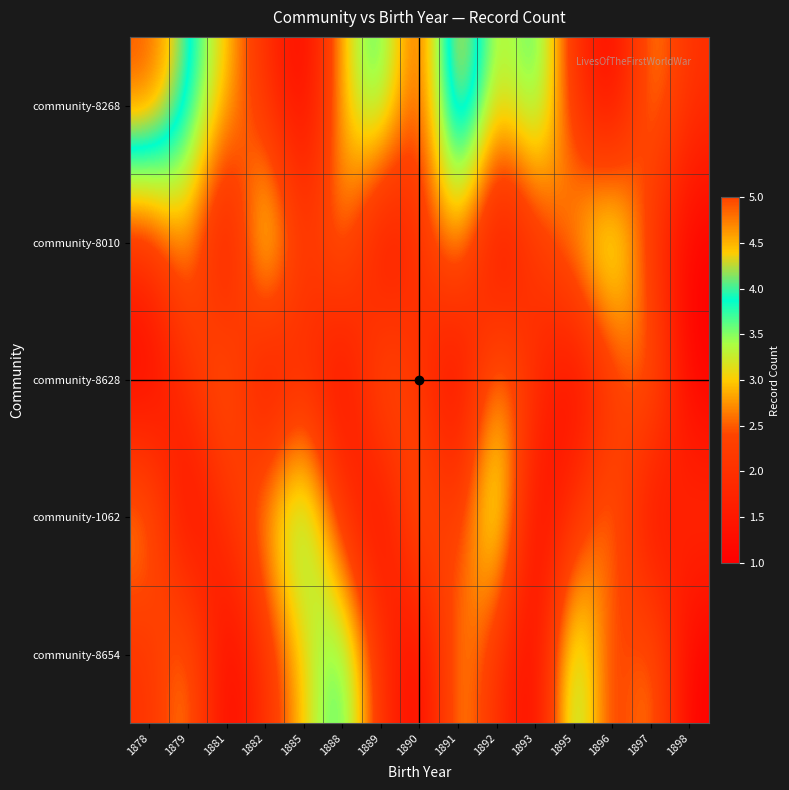

Reading left to right, what are all the values shown in this chart?

community-8268: 1878=5	1879=4	1881=3	1882=2	1885=1	1888=3	1889=4	1890=2	1891=5	1892=3	1893=4	1895=2	1896=1	1897=3	1898=2
community-8010: 1878=2	1879=3	1881=1	1882=4	1885=2	1888=3	1889=1	1890=2	1891=3	1892=1	1893=2	1895=3	1896=4	1897=2	1898=1
community-8628: 1878=1	1879=2	1881=3	1882=1	1885=2	1888=1	1889=3	1890=2	1891=1	1892=3	1893=2	1895=1	1896=2	1897=3	1898=1
community-1062: 1878=3	1879=1	1881=2	1882=3	1885=4	1888=2	1889=1	1890=3	1891=2	1892=4	1893=1	1895=2	1896=3	1897=1	1898=2
community-8654: 1878=2	1879=3	1881=1	1882=2	1885=3	1888=4	1889=2	1890=1	1891=3	1892=2	1893=1	1895=4	1896=2	1897=3	1898=1